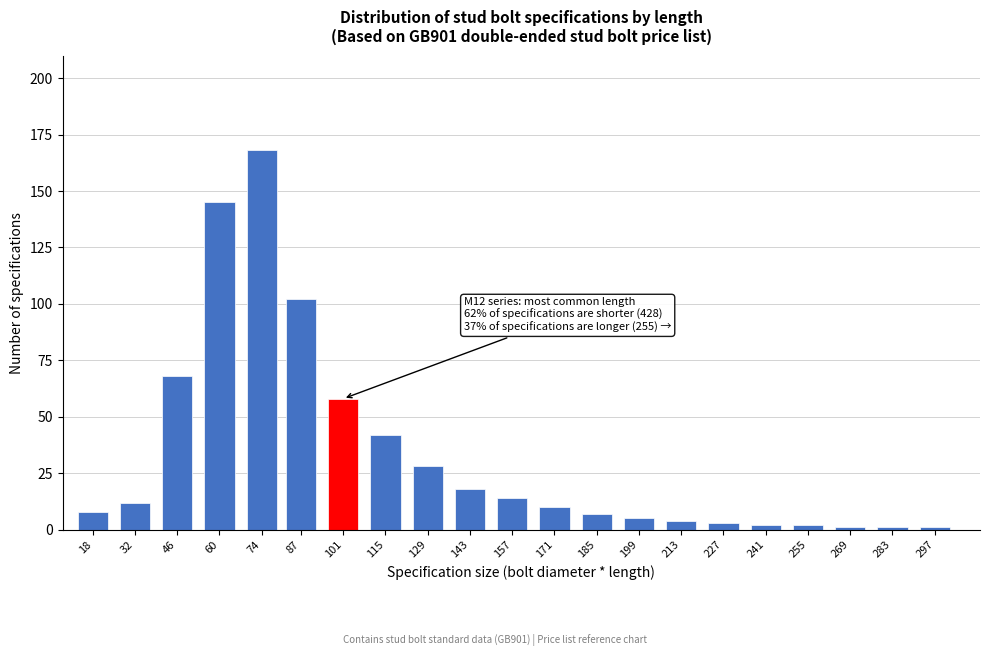

Reading left to right, extract all data points from this chart.

8	12	68	145	168	102	58	42	28	18	14	10	7	5	4	3	2	2	1	1	1